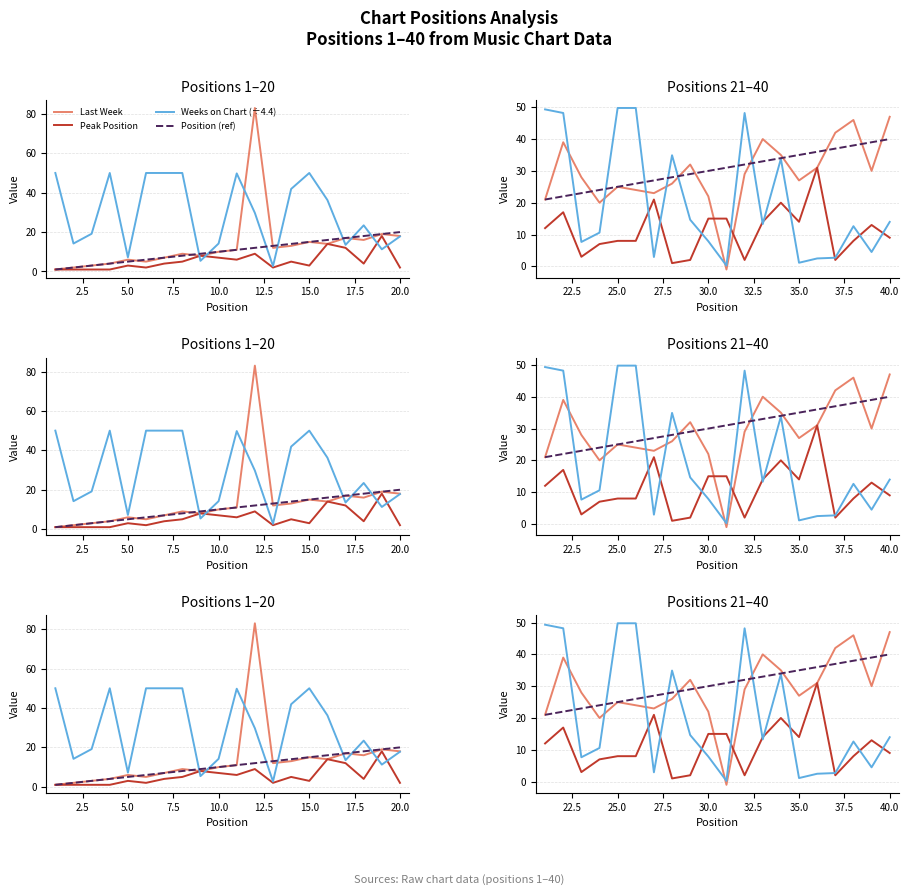

True or false: Peak Position and Position (ref) intersect in this chart.

False